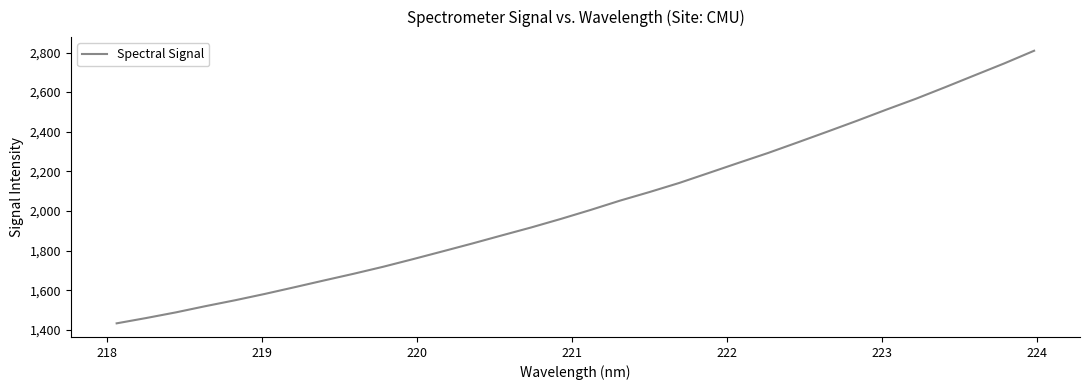

What is the difference between the maximum and minimum values?

1375.9